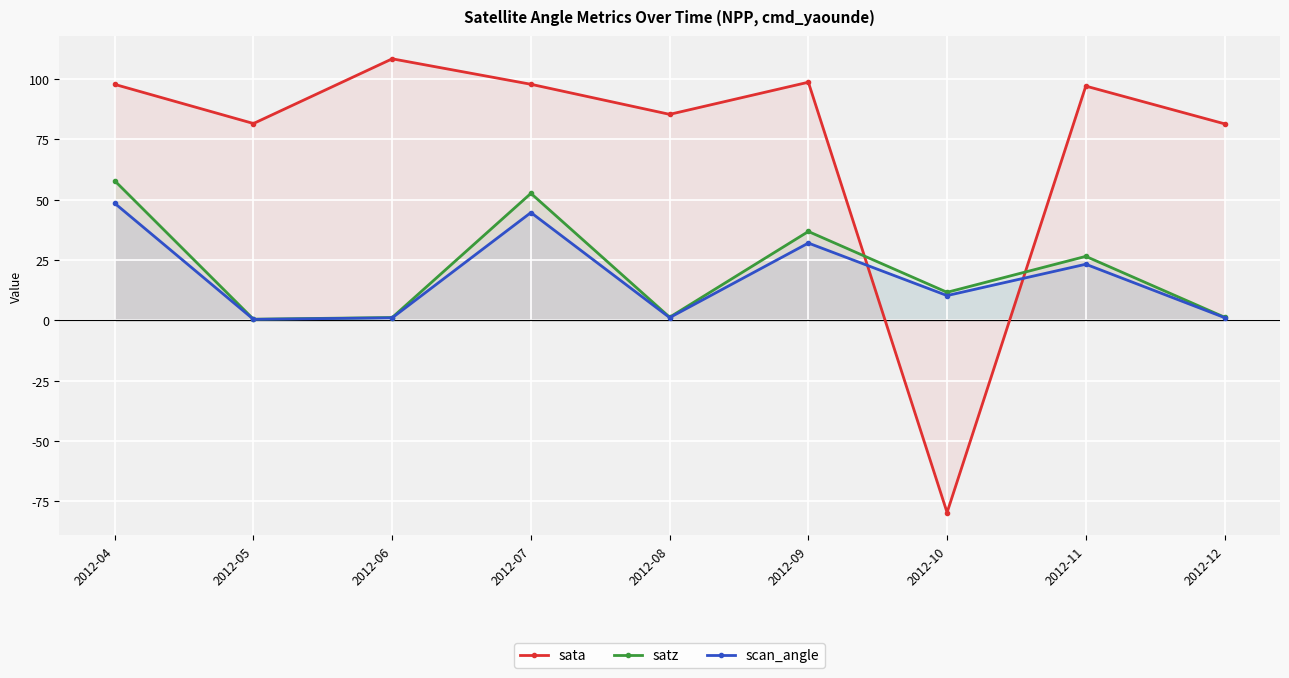

Reading left to right, list all the values displayed in this chart.

sata: 97.8	81.6	108.4	97.9	85.4	98.7	-79.6	97.1	81.5
satz: 57.9	0.5	1.2	52.7	1.3	36.9	11.7	26.6	1.4
scan_angle: 48.5	0.5	1.1	44.7	1.2	32.1	10.3	23.3	1.2